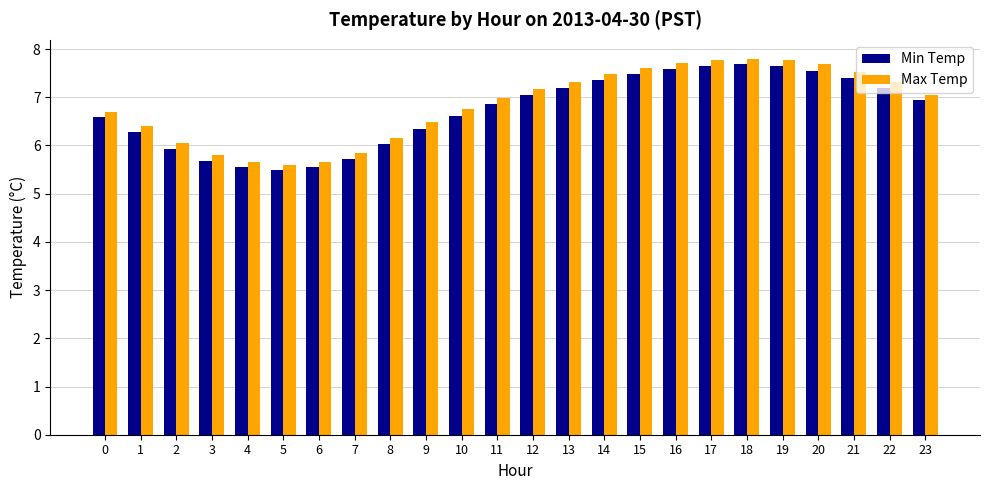

What is the difference between the Max Temp values at 19 and 7?

1.9